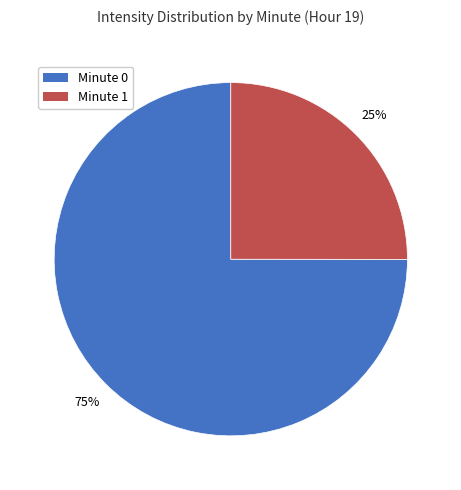

Is there any slice that represents more than half of the pie?

Yes